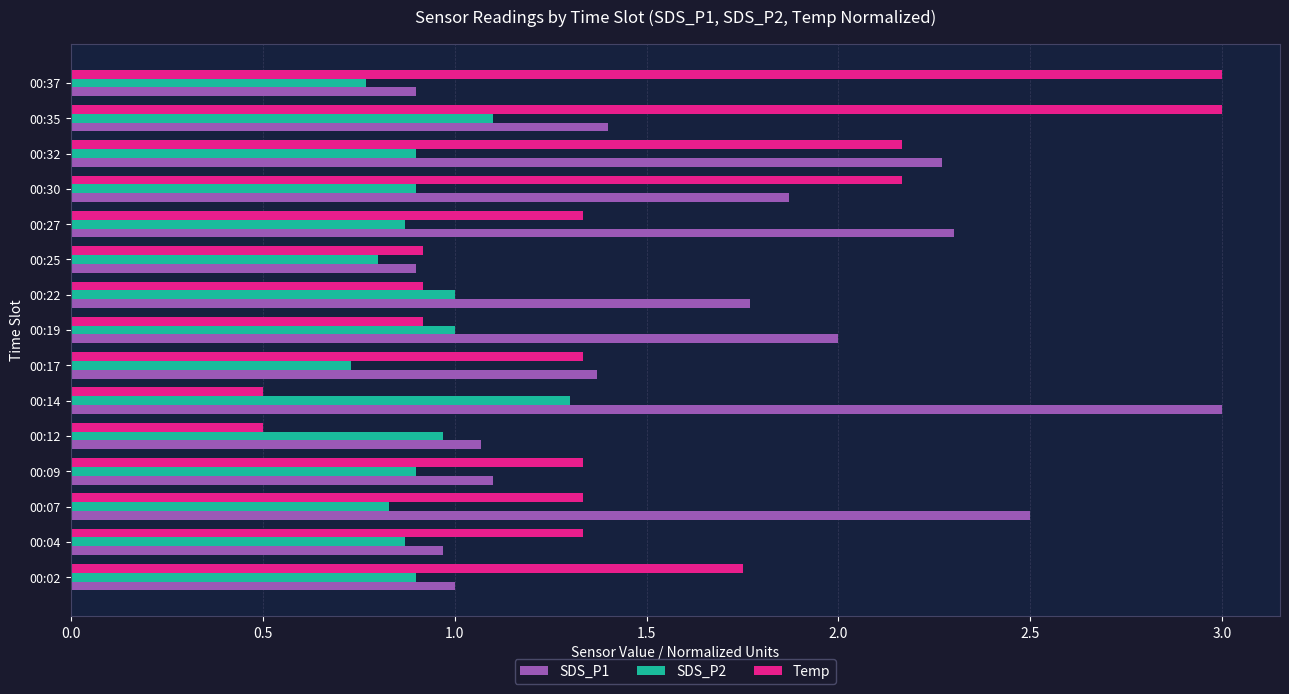

What is the total value across all series at 00:07?

4.7